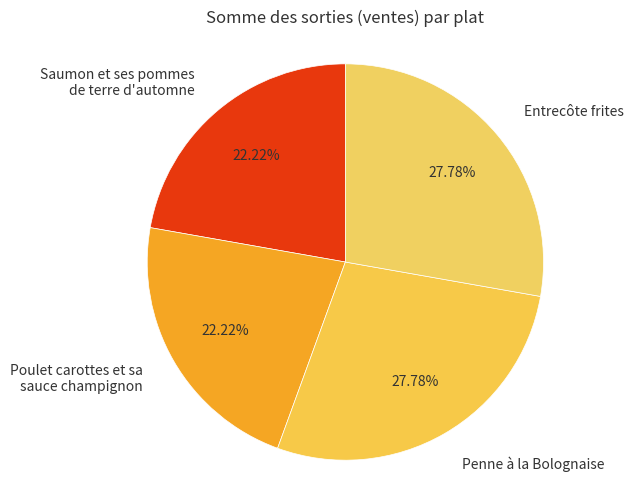

Approximately how many times larger is the value at Saumon et ses pommes de terre d'automne compared to Penne à la Bolognaise?

0.8